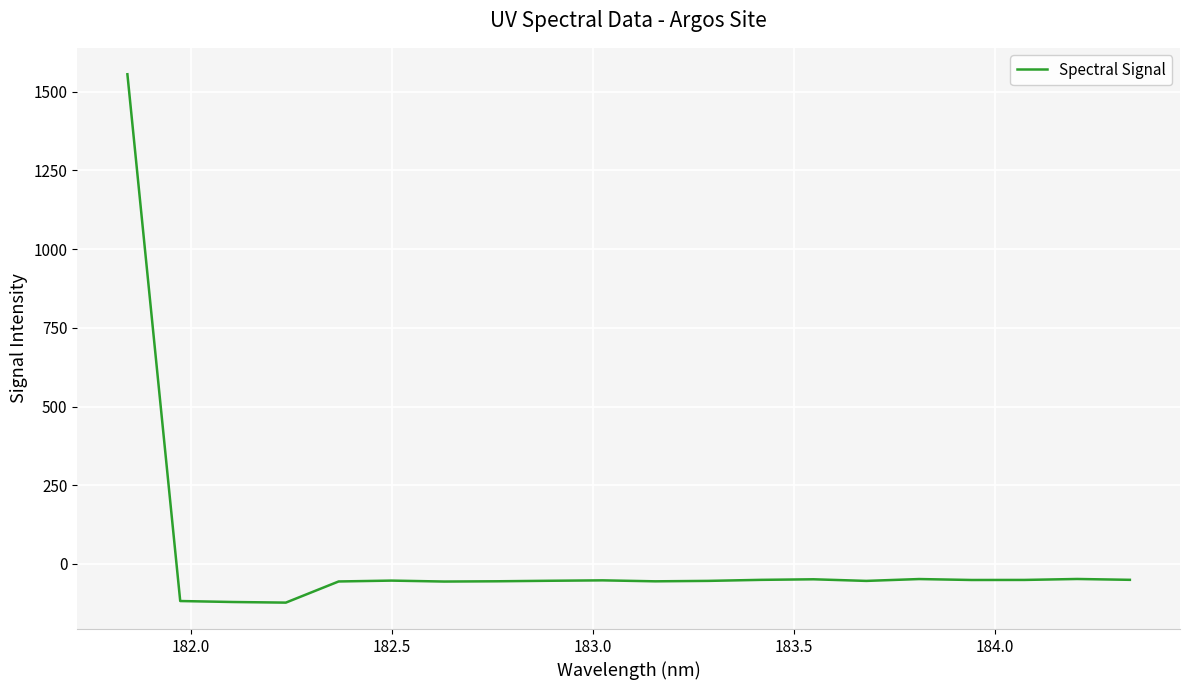

What is the minimum value shown in the chart?

-122.7